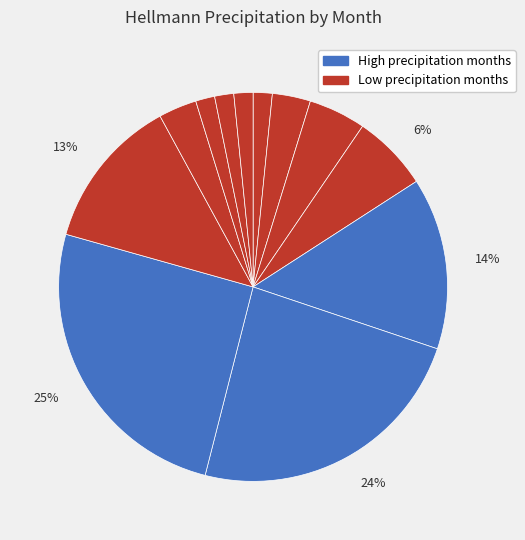

How many slices are in this pie chart?

12